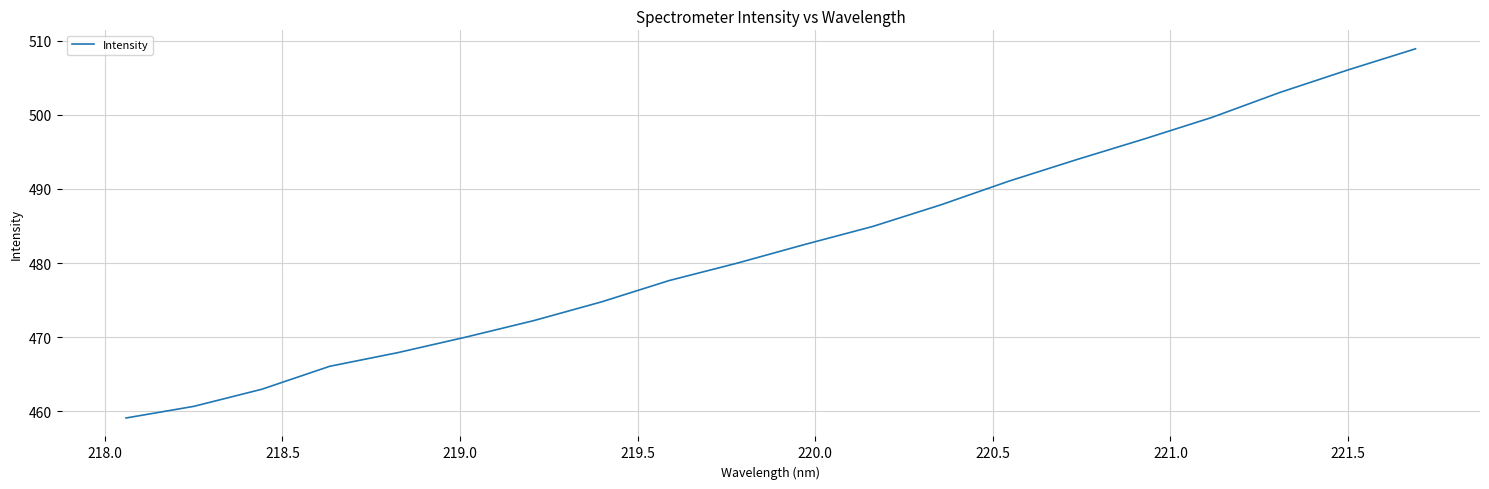

What is the difference between the maximum and minimum values?

49.8